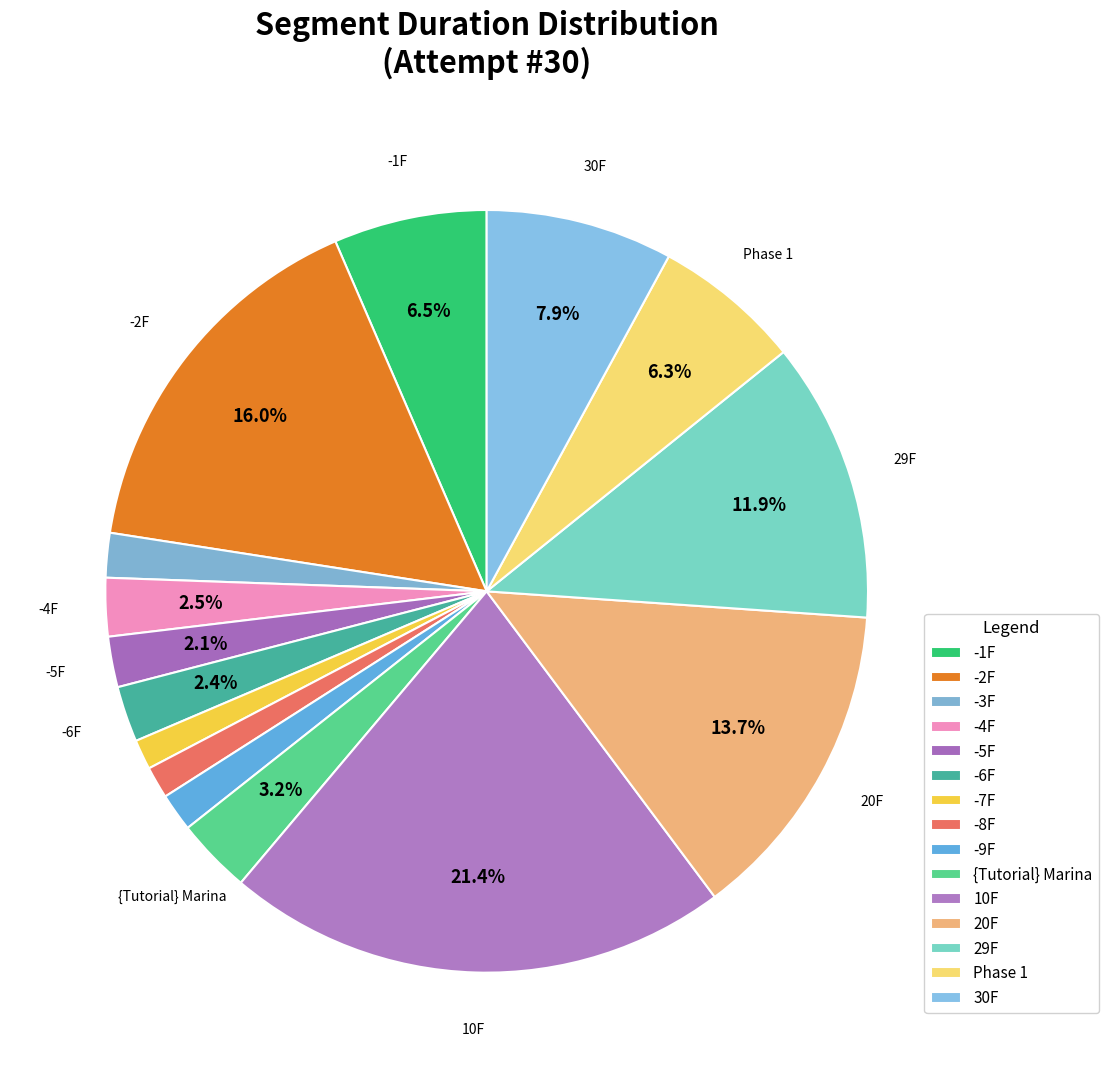

Count the number of slices in the pie.

15